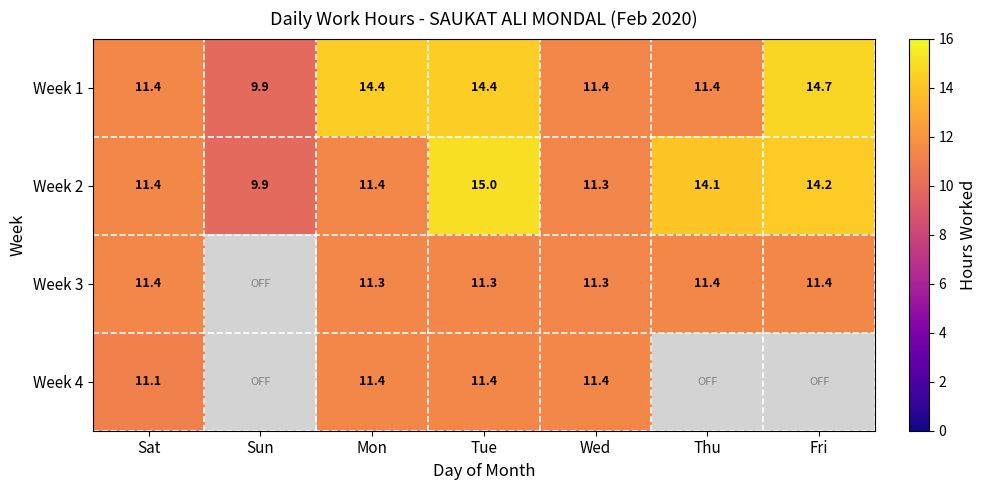

Between Sun and Thu, which series saw the biggest shift?

Week 2